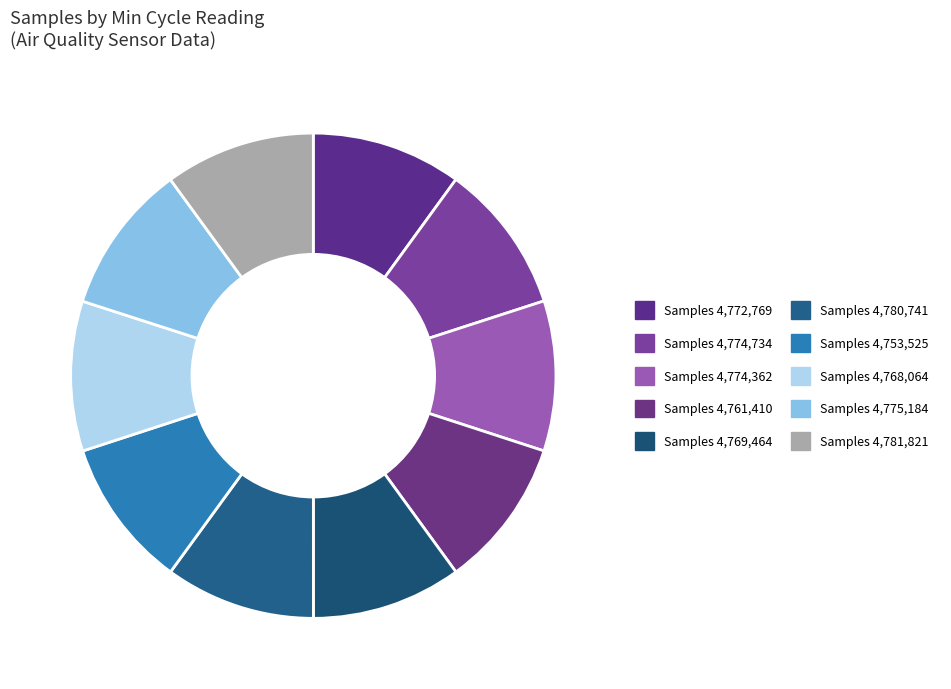

Count the number of slices in the pie.

10